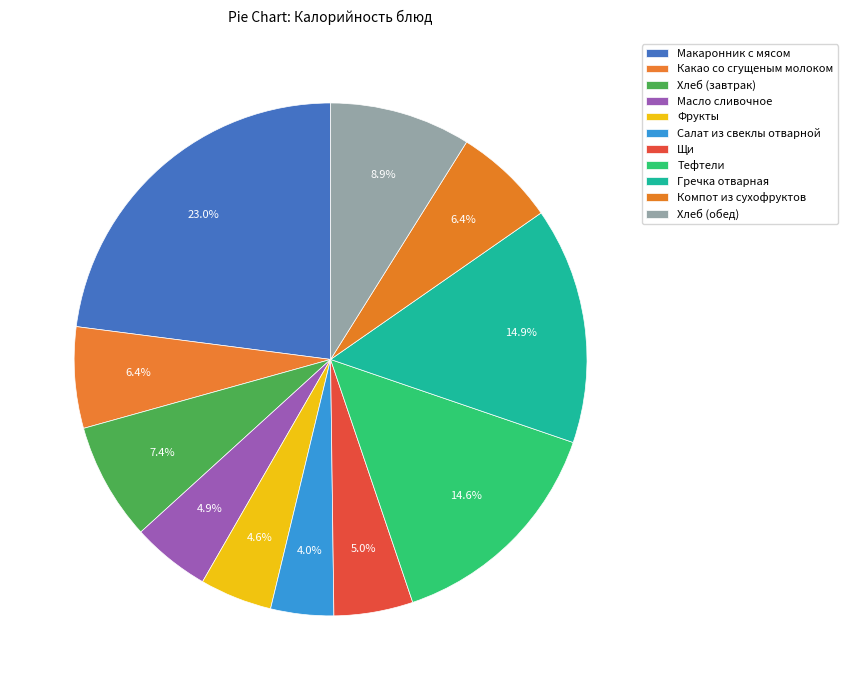

Rank the categories by value from highest to lowest.

Макаронник с мясом, Гречка отварная, Тефтели, Хлеб (обед), Хлеб (завтрак), Компот из сухофруктов, Какао со сгущеным молоком, Щи, Масло сливочное, Фрукты, Салат из свеклы отварной